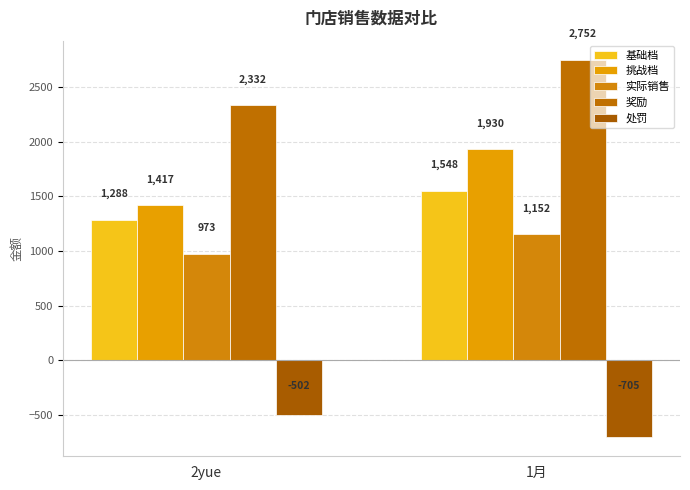

Which series has the widest spread of values?

挑战档